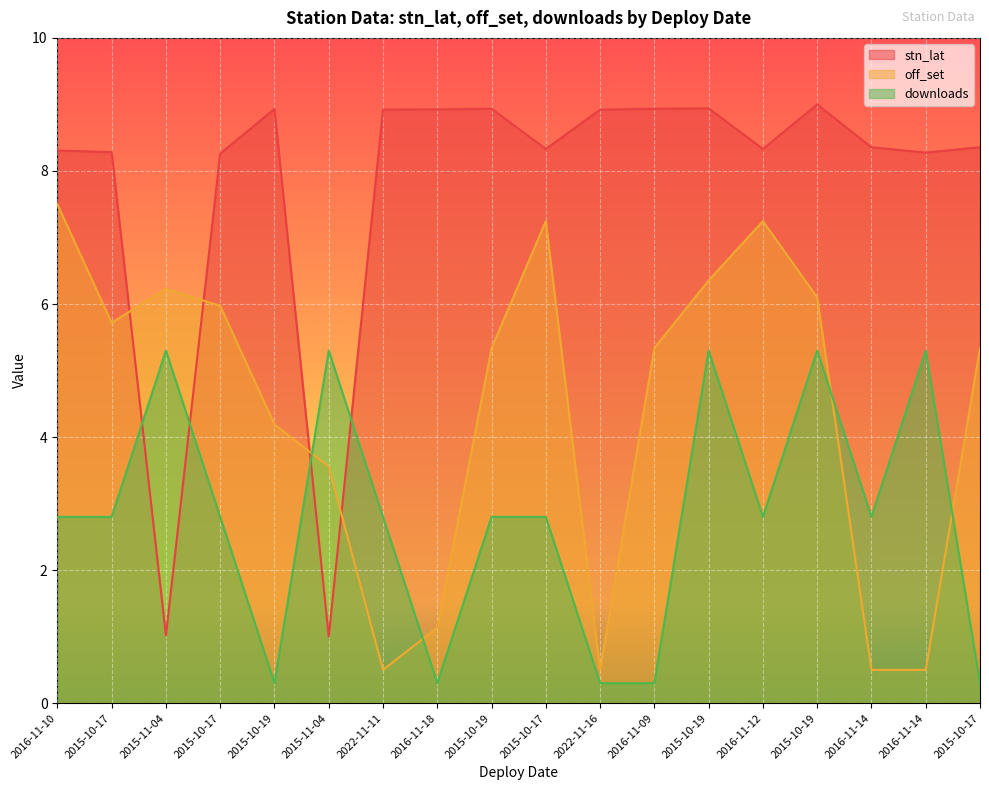

True or false: stn_lat and off_set intersect in this chart.

True